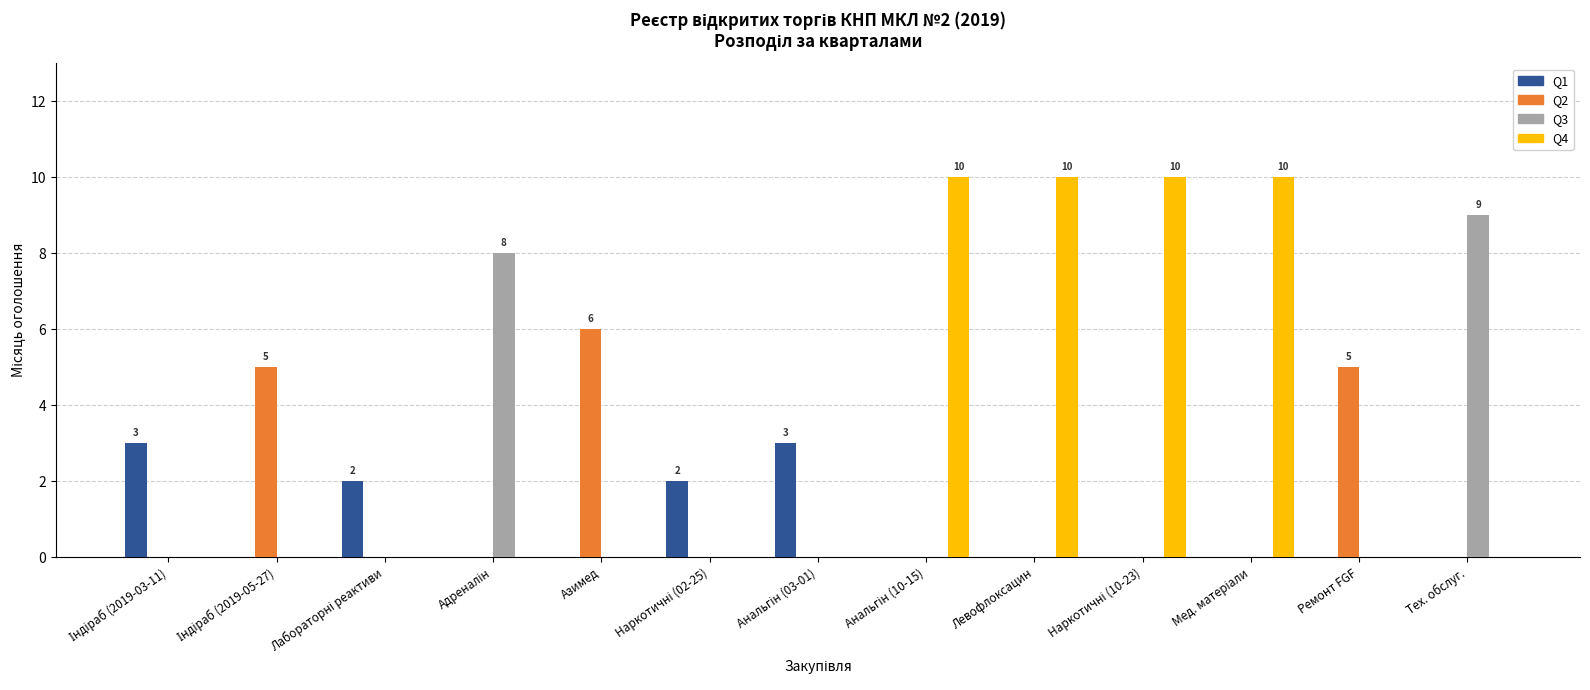

Which series has the largest total across all categories?

Q4